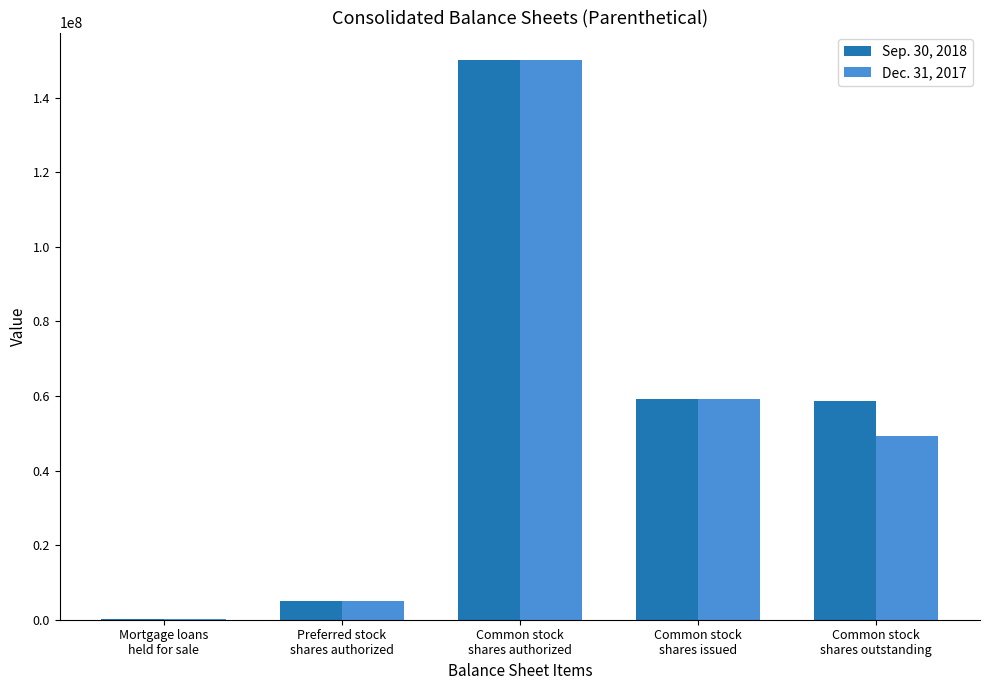

What is the maximum value shown in the chart?

150000000